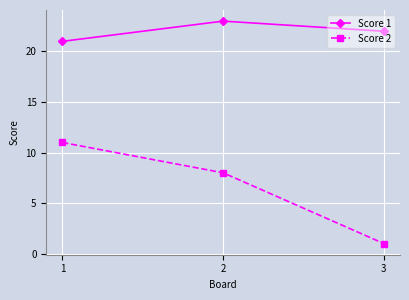

At which category is the sum across all series the highest?

1